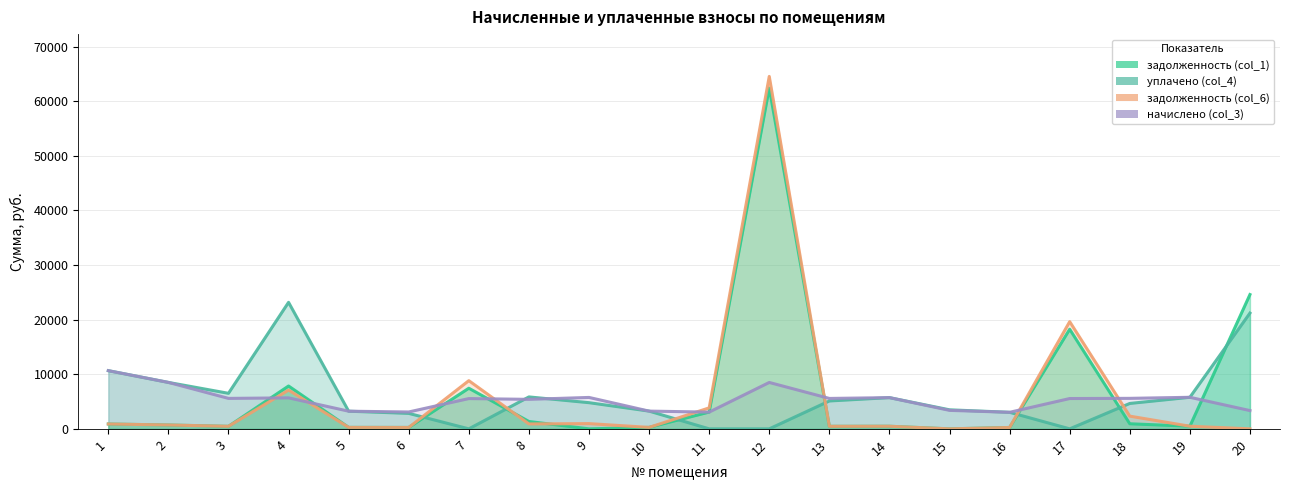

At which label does начислено (col_3) first exceed 5569?

1